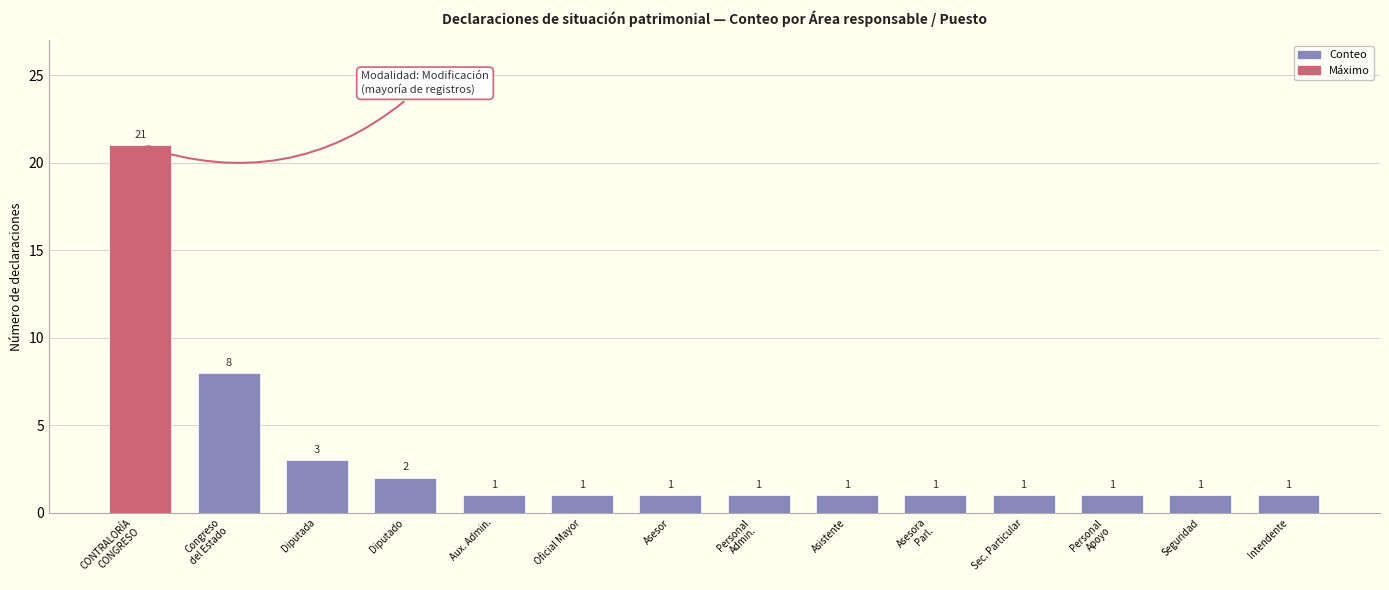

What is the difference between the second highest and second lowest values?

7